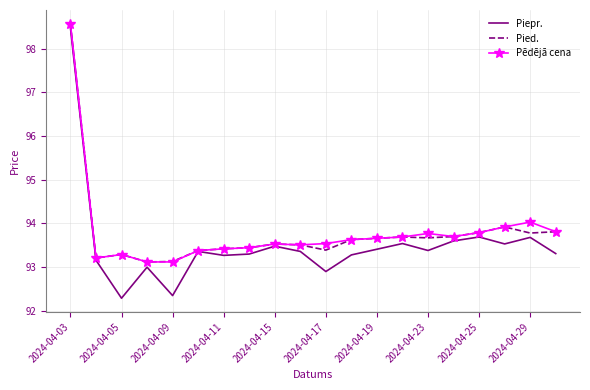

What is the maximum value shown in the chart?

98.6